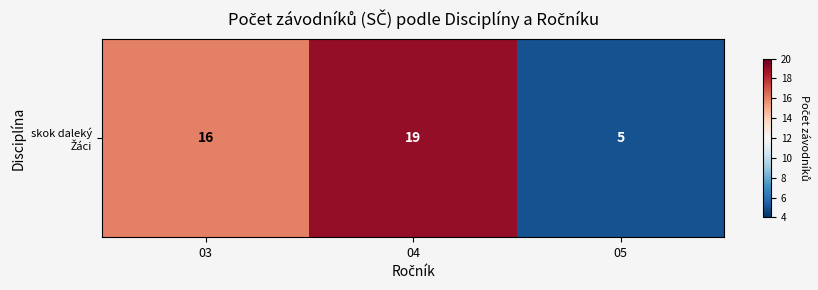

How many values are below 16?

1